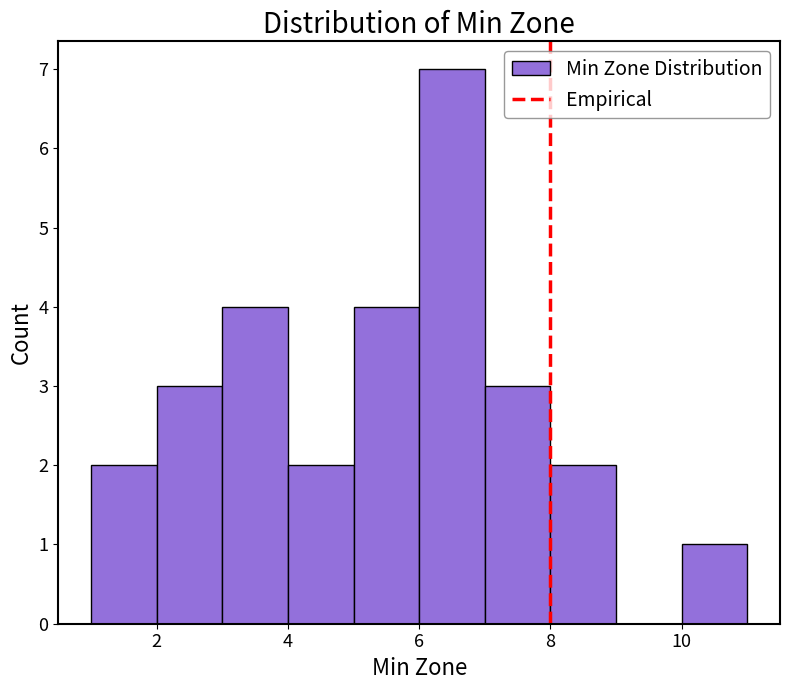

Which range on the x-axis has the tallest bar?

6 to 7